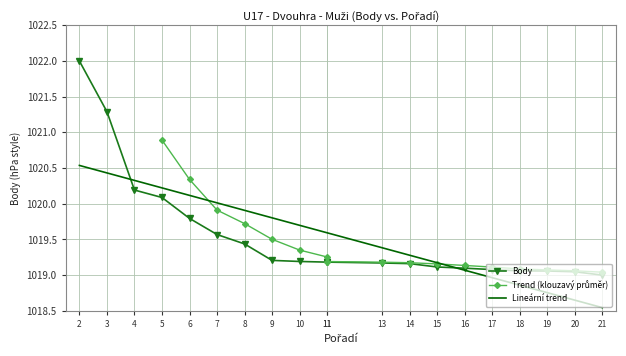

The value of Ranking at 11 is 1345.8. True or false?

False